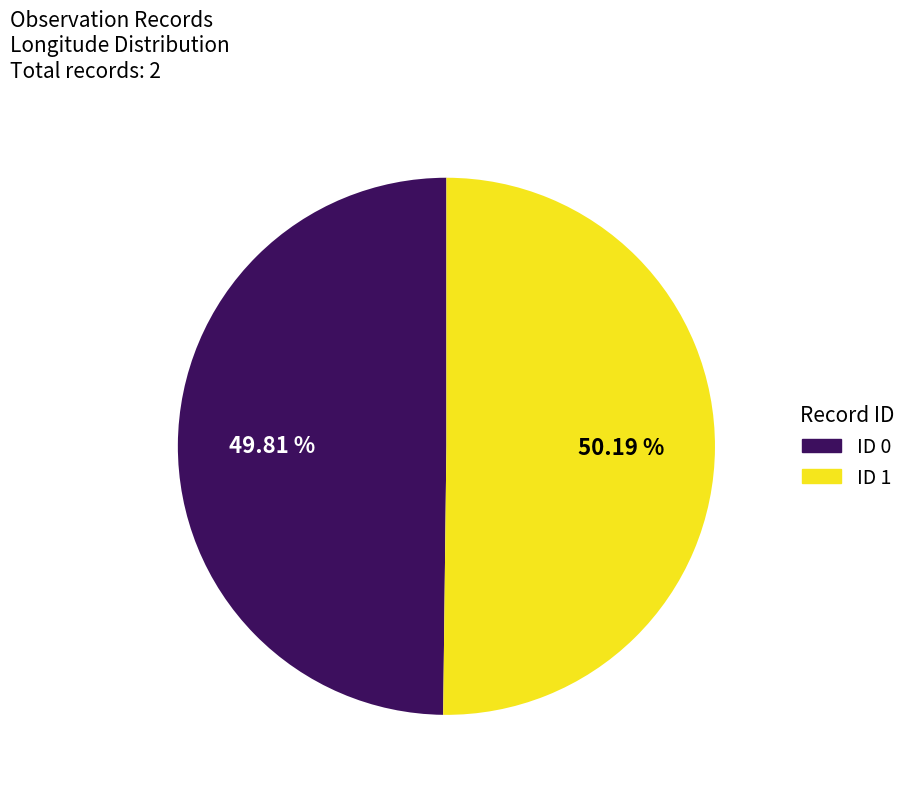

How many slices are in this pie chart?

2